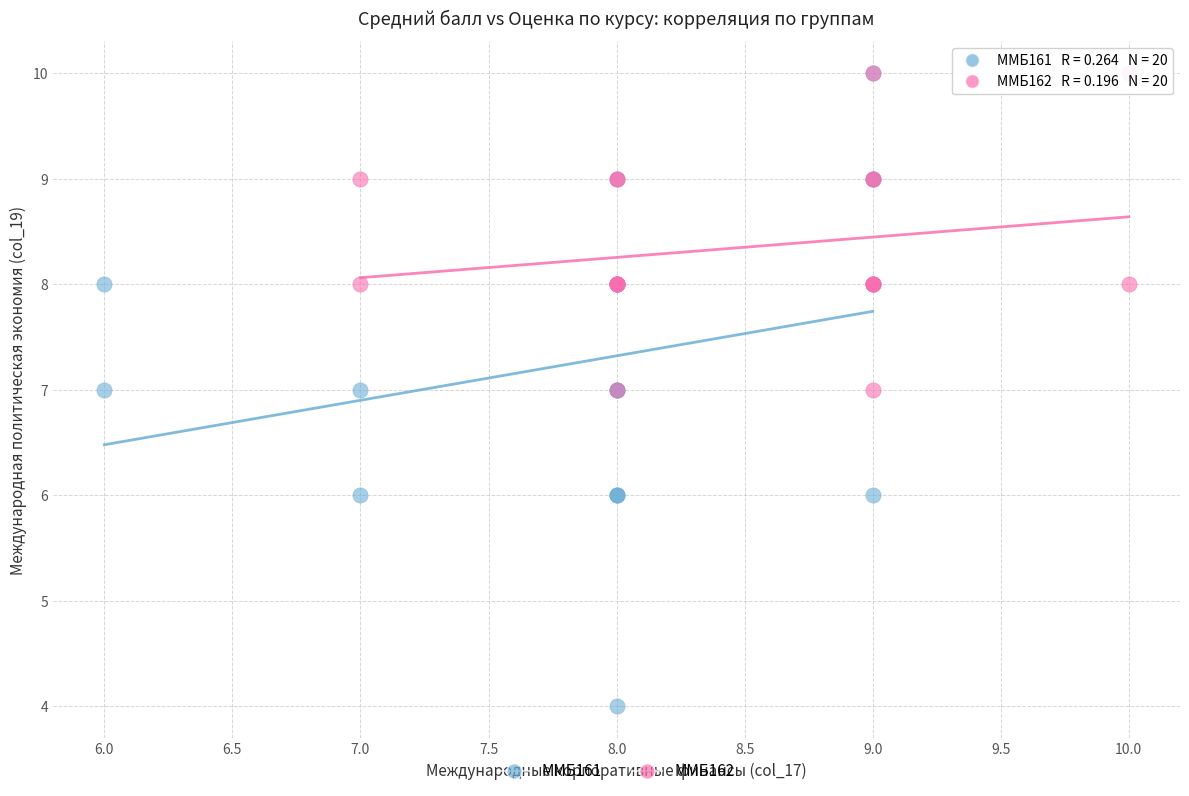

Which series reaches the minimum Y coordinate?

ММБ161